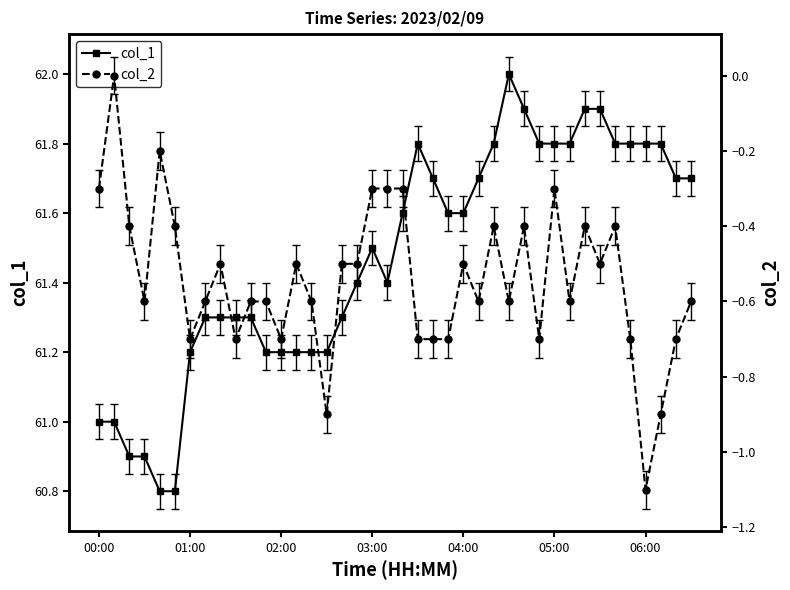

Which series has the widest spread of values?

col_1